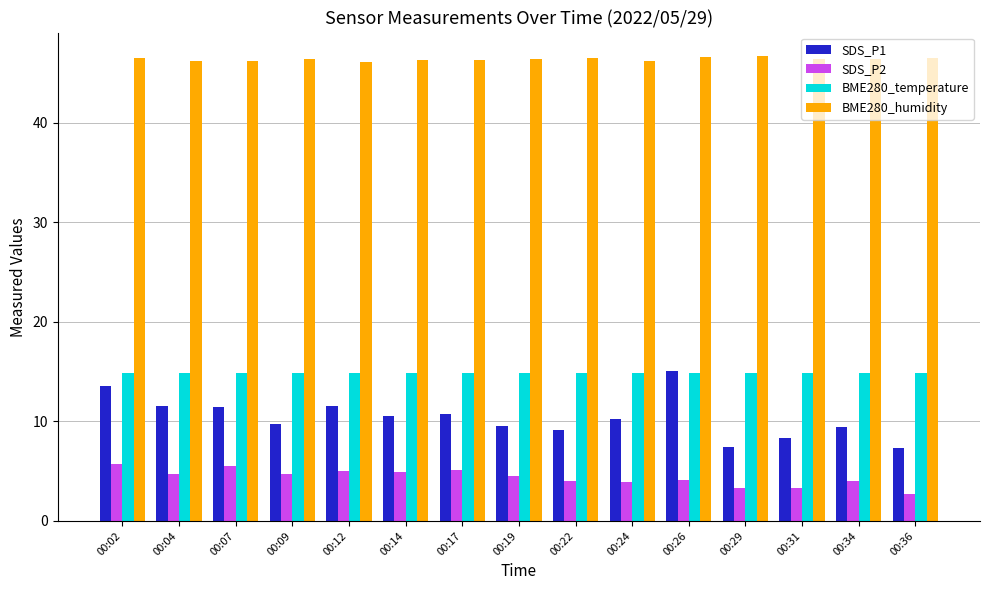

Is the value of BME280_humidity at 00:29 greater than the value of SDS_P1 at 00:19?

Yes